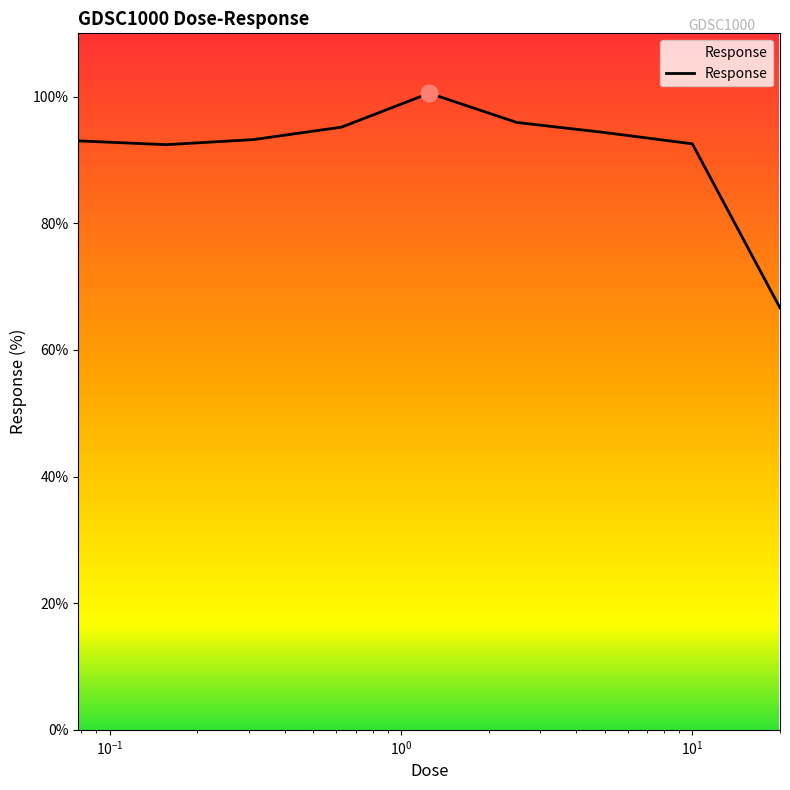

What is the greatest value displayed?

100.5